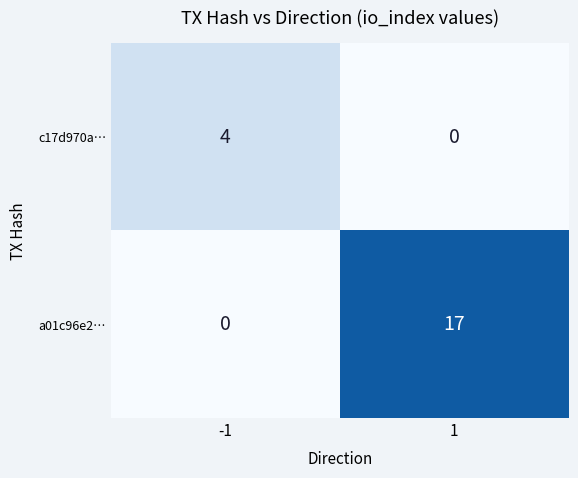

Rank the series by their average value, from lowest to highest.

c17d970a…, a01c96e2…